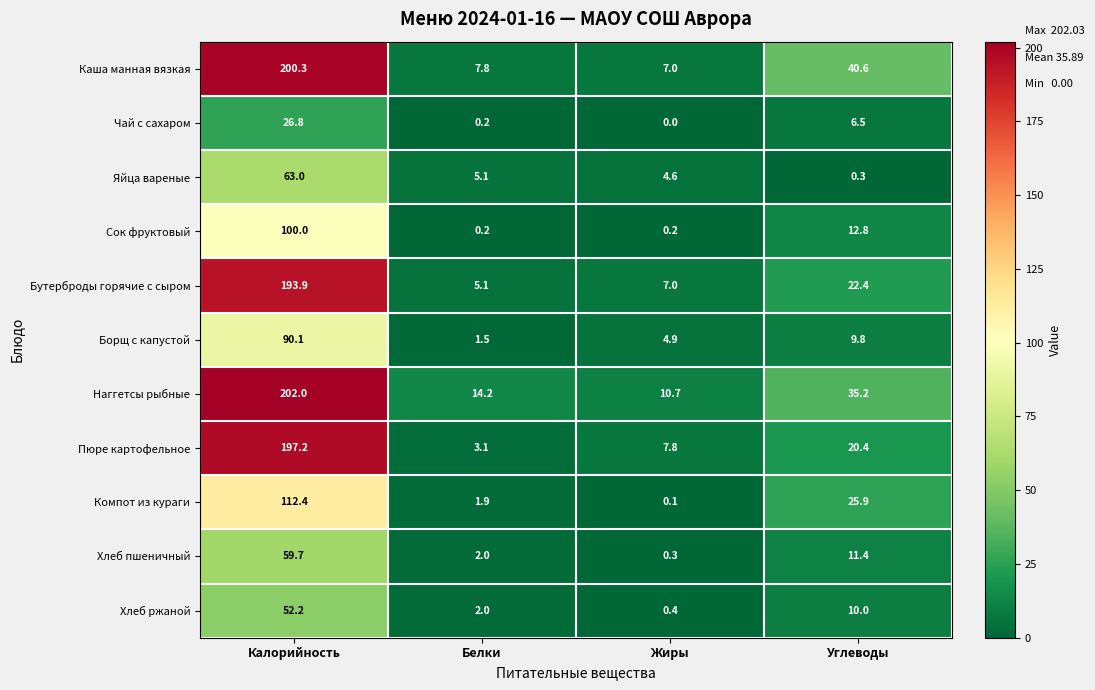

Is it true that Сок фруктовый equals 19.7 at Углеводы?

False